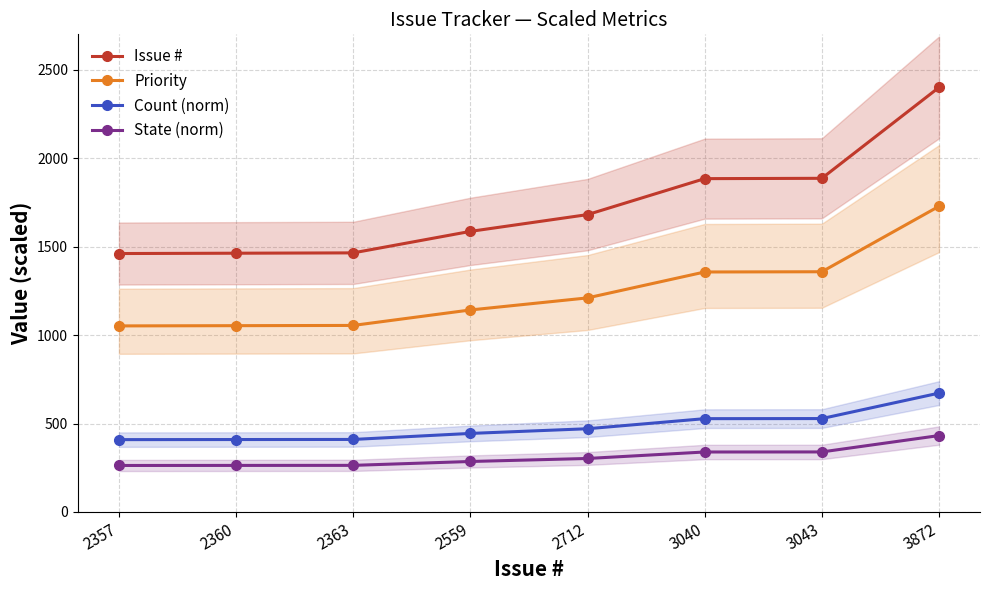

Where does the State (norm) series first go above 302?

2712